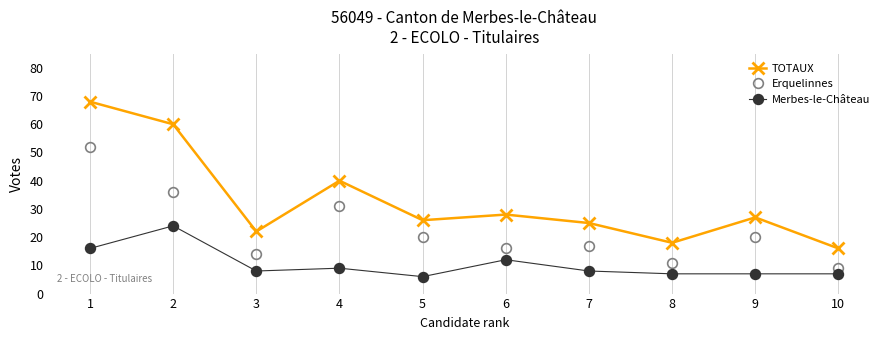

Which series has the largest range (max minus min)?

TOTAUX